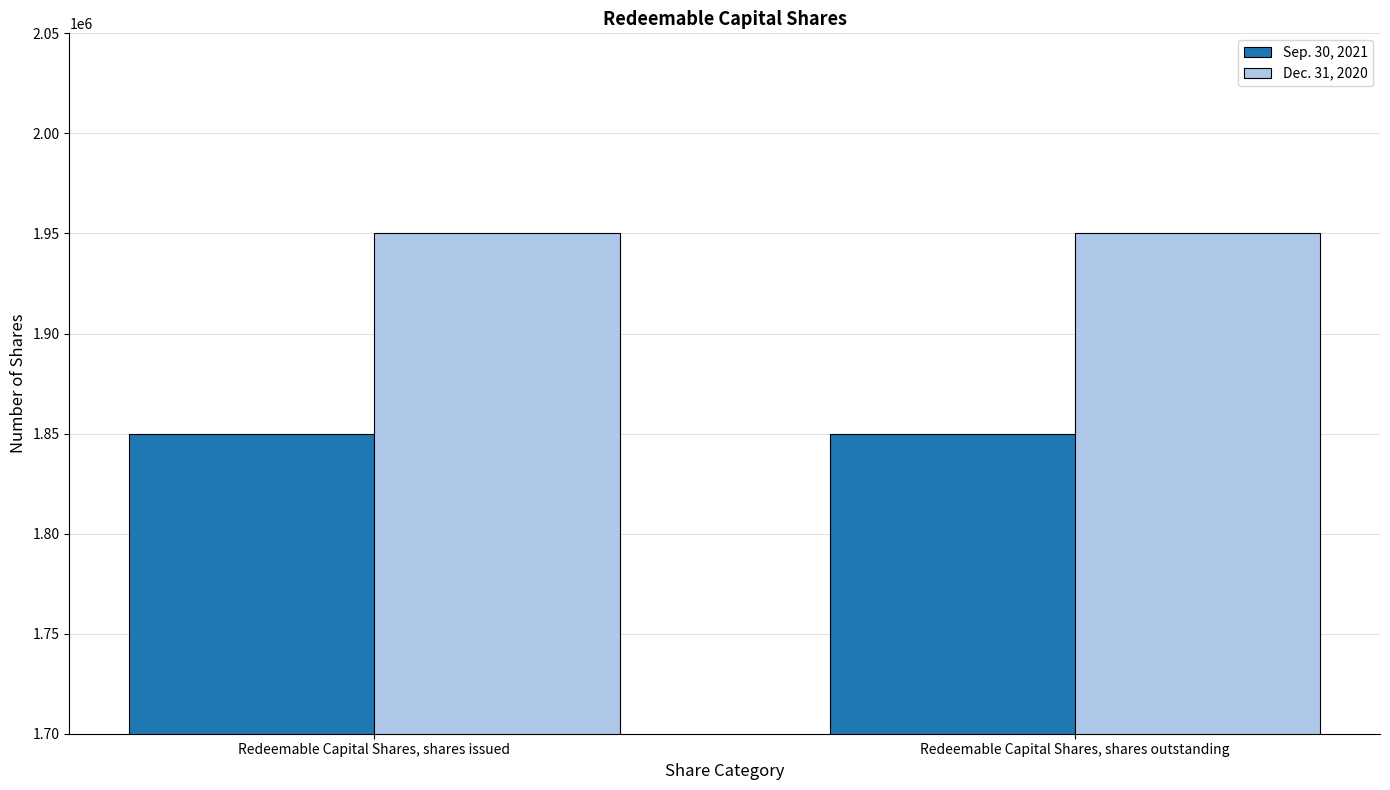

What is the label of the 1st bar from the right?

Redeemable Capital Shares, shares outstanding